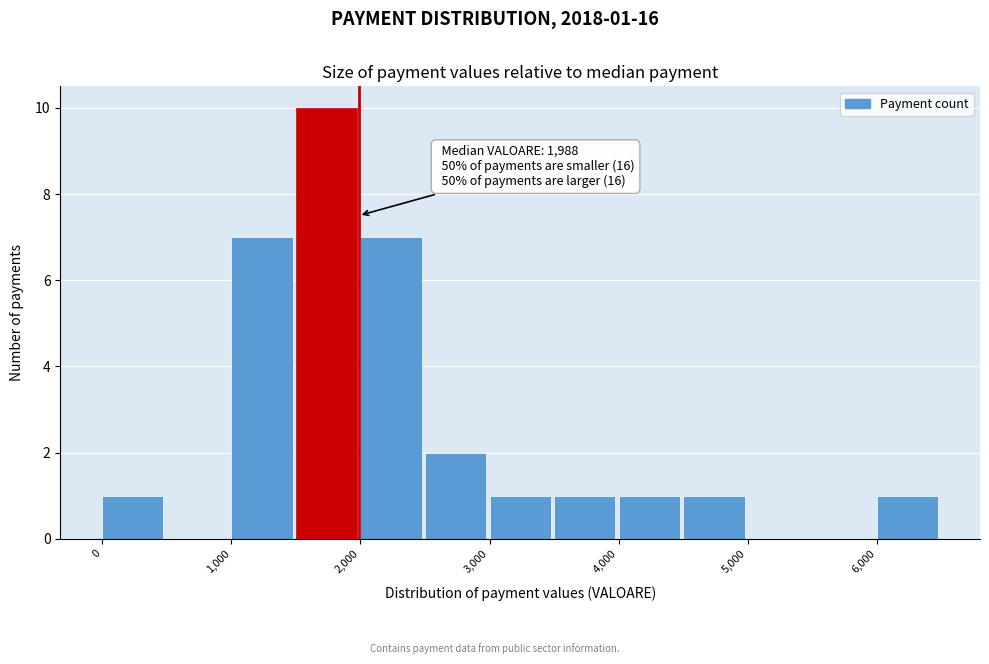

Over which range of the x-axis is the bar tallest?

1500 to 2000